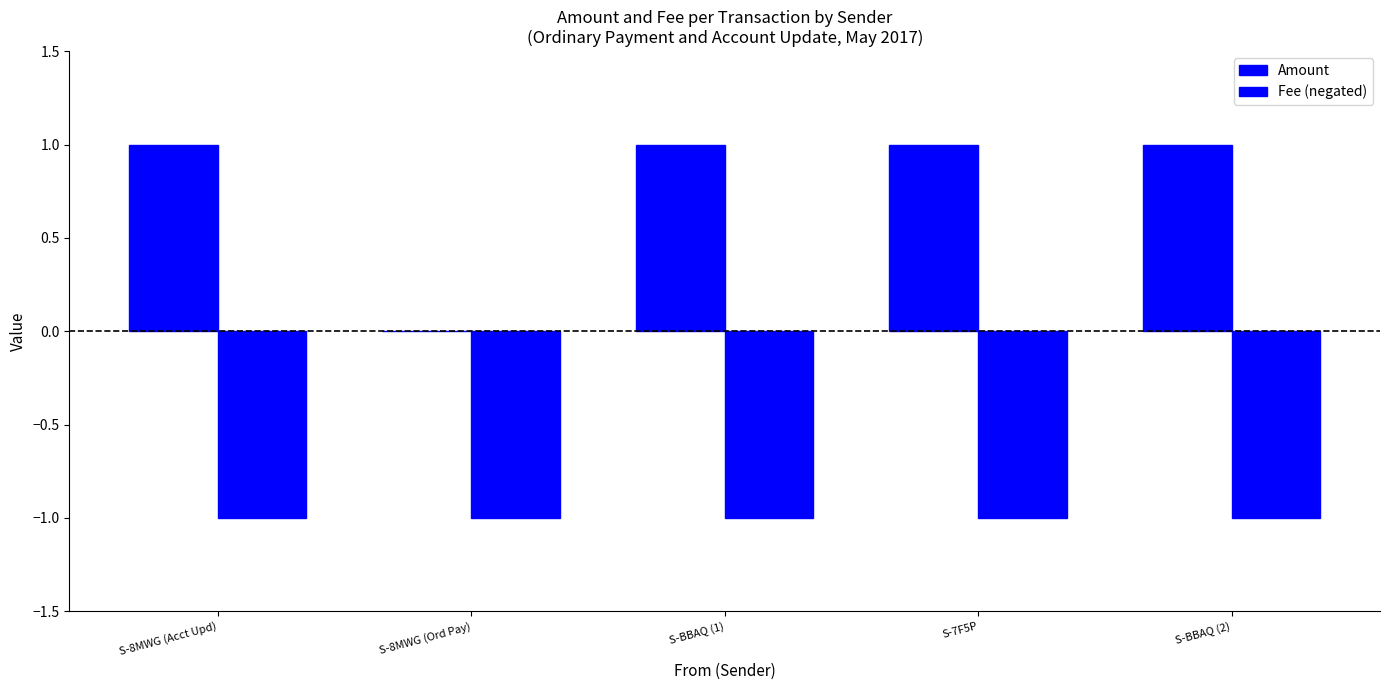

What is the sum of all Amount values?

4